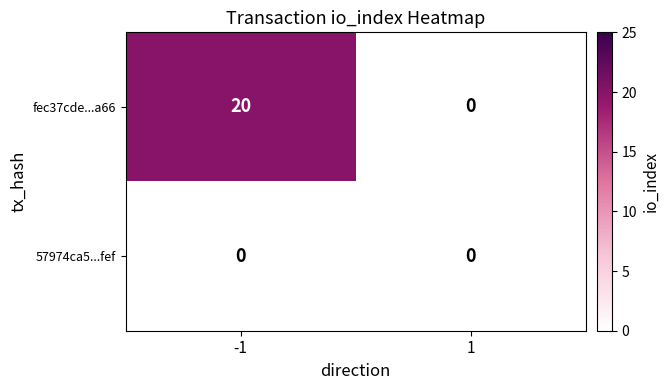

List the series in order of their peak value, lowest first.

57974ca5...fef, fec37cde...a66